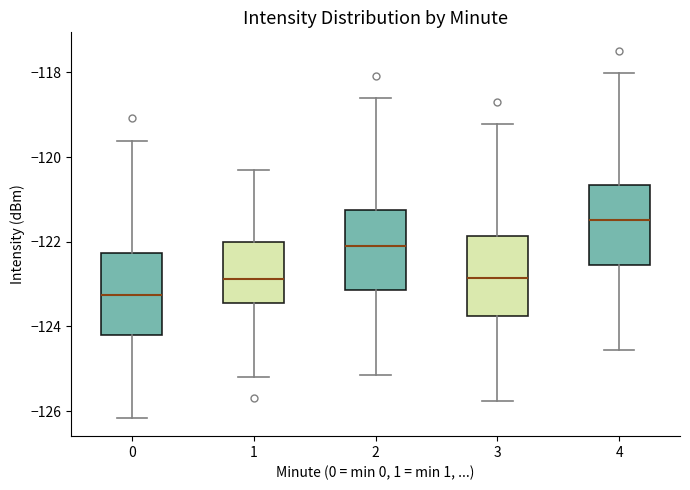

Reading left to right, transcribe this box plot: for each box, give where its median line is, the range the box spans, and where its two whiskers end, as read against the y-axis. The values are not printed on the chart, so give them approximately, as read against the axis.

0: median -123.2, box -124.2 to -122.2, whiskers -126.2 to -119.6
1: median -122.8, box -123.4 to -122.0, whiskers -125.2 to -120.4
2: median -122.0, box -123.2 to -121.2, whiskers -125.2 to -118.6
3: median -122.8, box -123.8 to -121.8, whiskers -125.8 to -119.2
4: median -121.4, box -122.6 to -120.6, whiskers -124.6 to -118.0